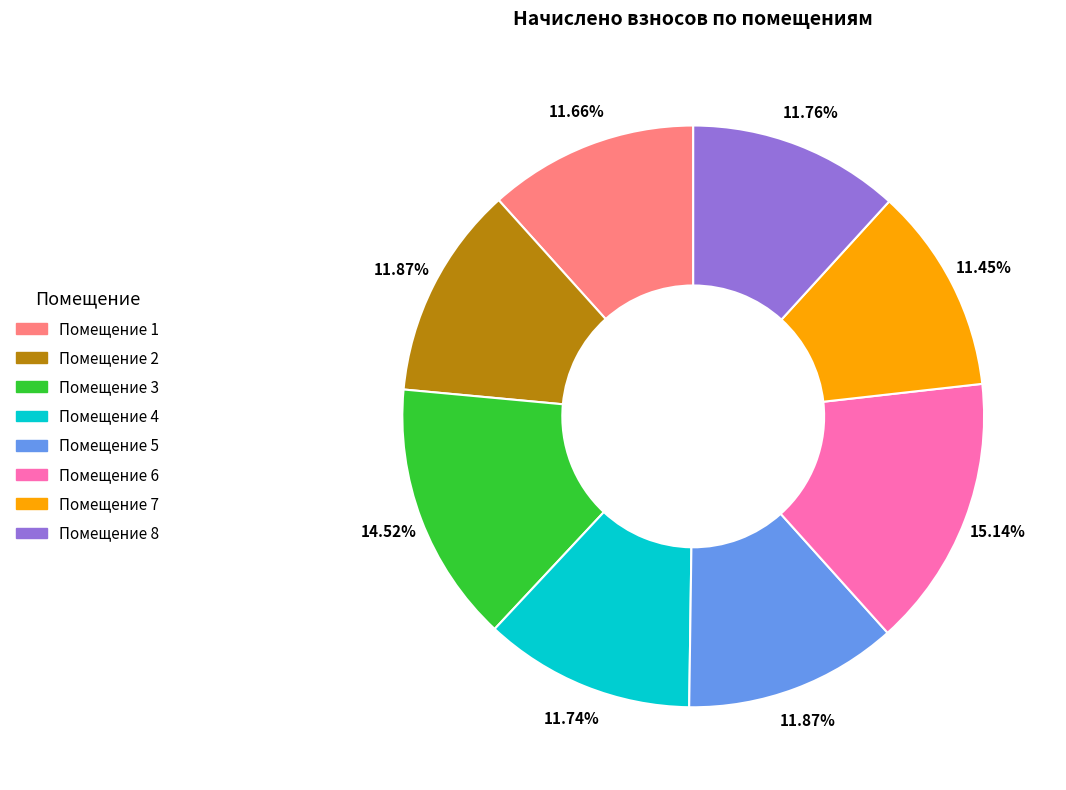

Is there any slice that represents more than half of the pie?

No